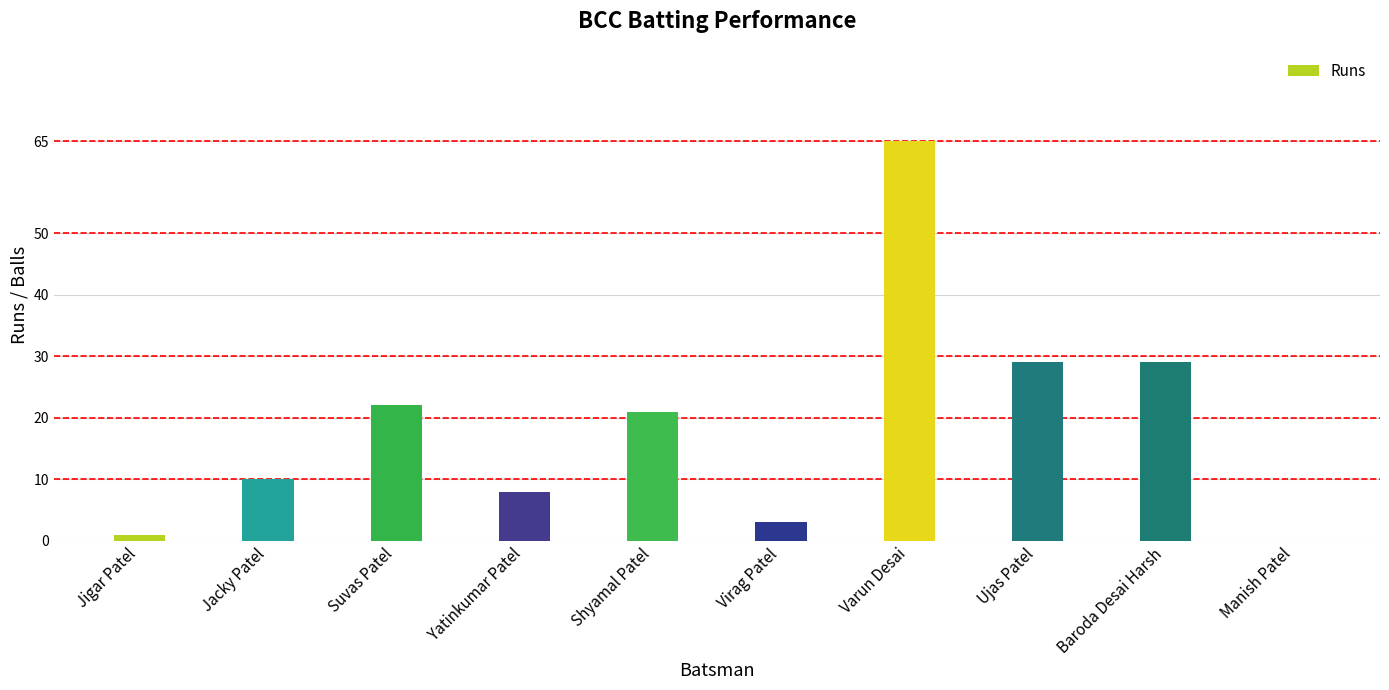

The chart shows a value of 22 at Suvas Patel. True or false?

True